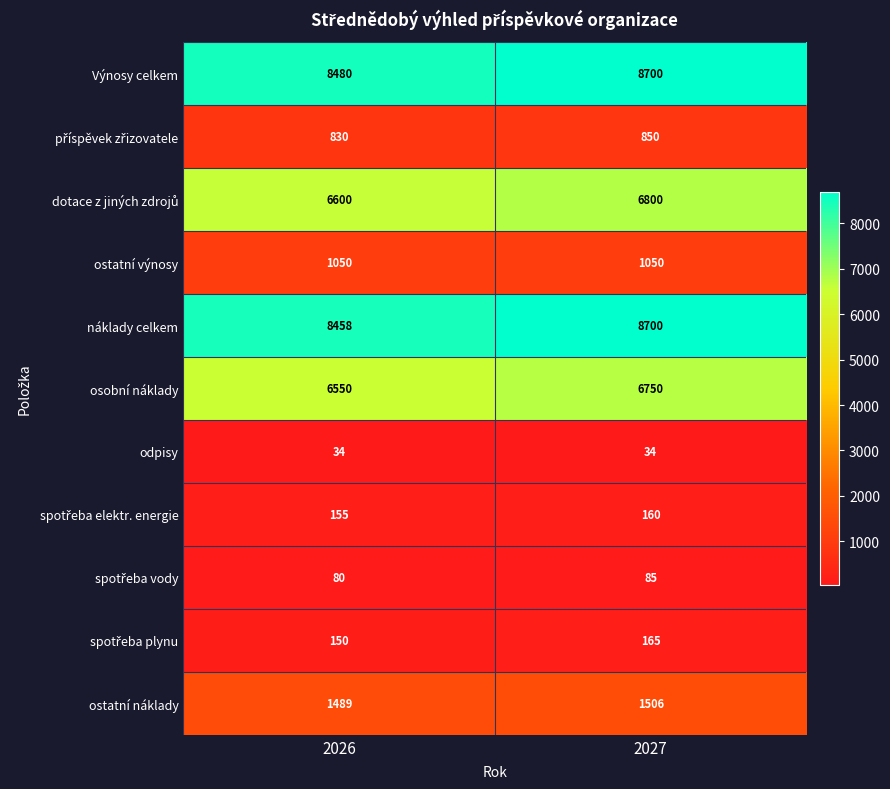

How many distinct data groups are displayed?

11